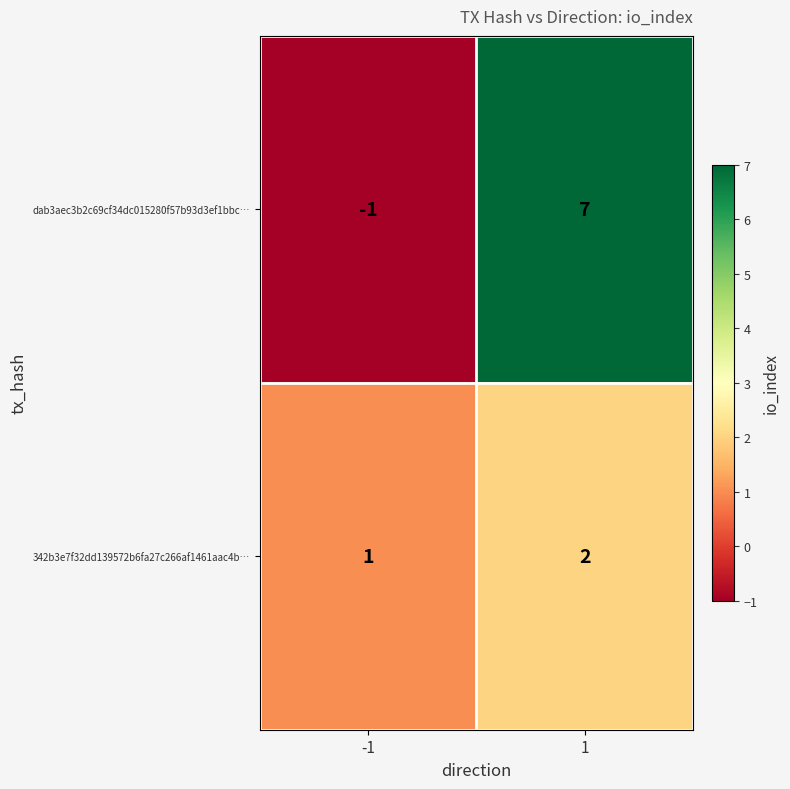

Which series has the largest range (max minus min)?

dab3aec3b2c69cf34dc015280f57b93d3ef1bbc…